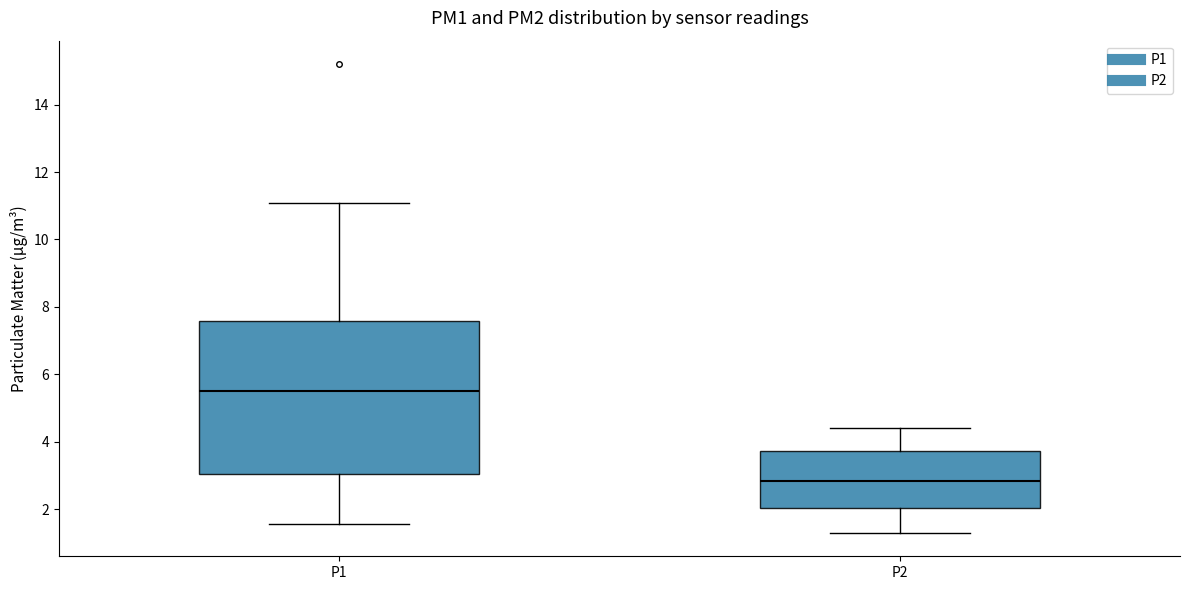

Reading left to right, transcribe this box plot: for each box, give where its median line is, the range the box spans, and where its two whiskers end, as read against the y-axis. The values are not printed on the chart, so give them approximately, as read against the axis.

P1: median 5.6, box 3.0 to 7.6, whiskers 1.6 to 11.0
P2: median 2.8, box 2.0 to 3.8, whiskers 1.4 to 4.4